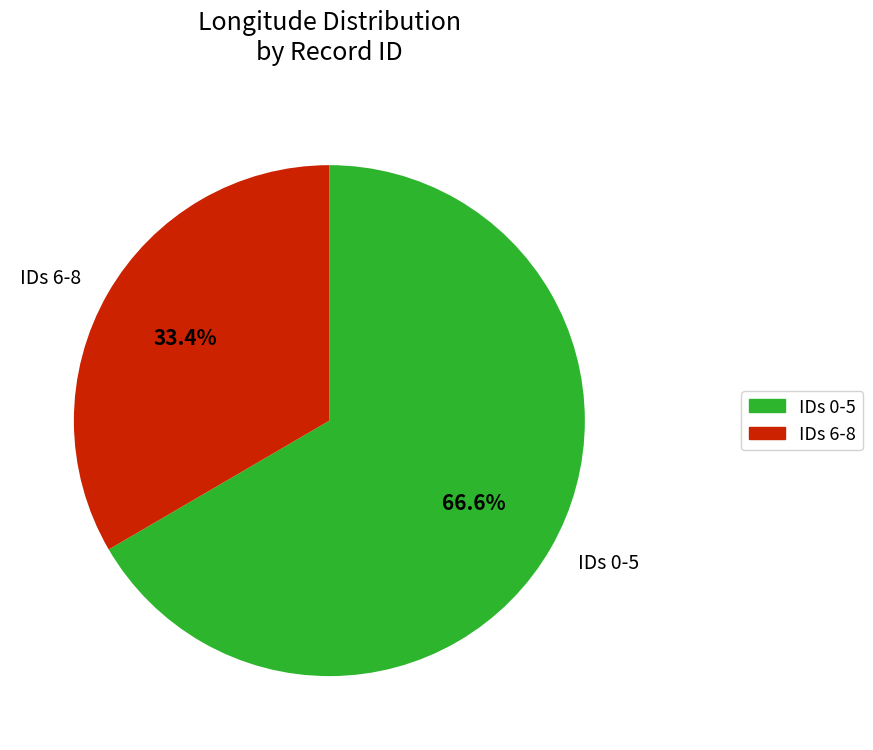

How many segments does this pie chart have?

2